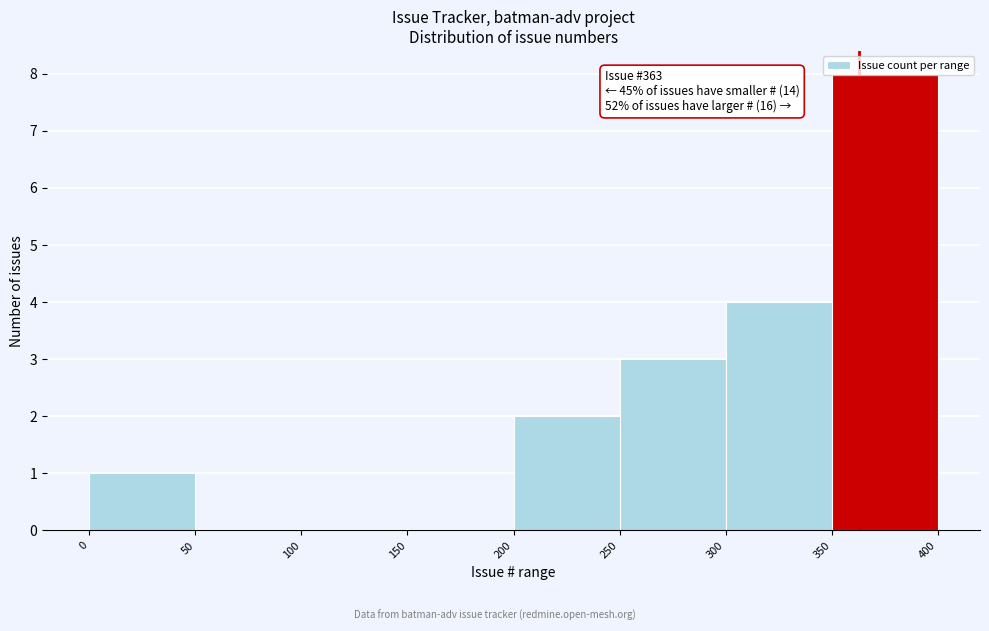

Over which range of the x-axis is the bar tallest?

350 to 400